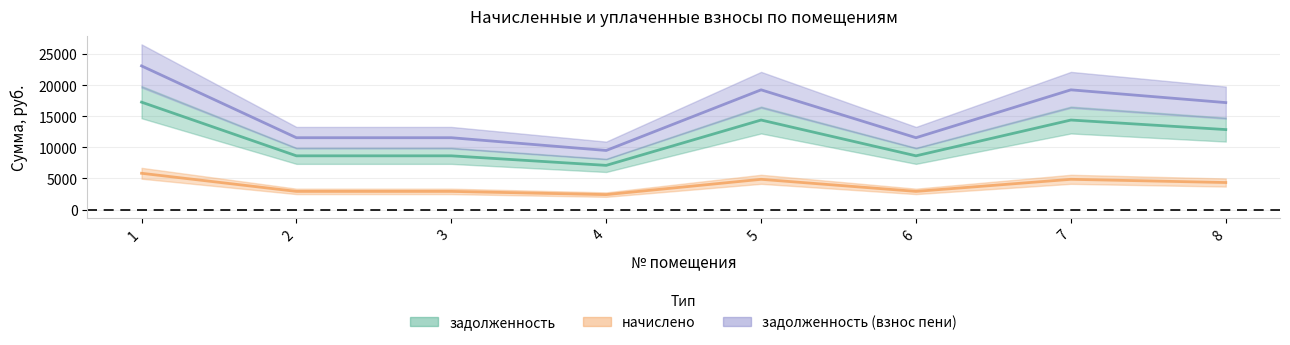

What is the difference between the задолженность (взнос пени) values at 5 and 3?

7704.0